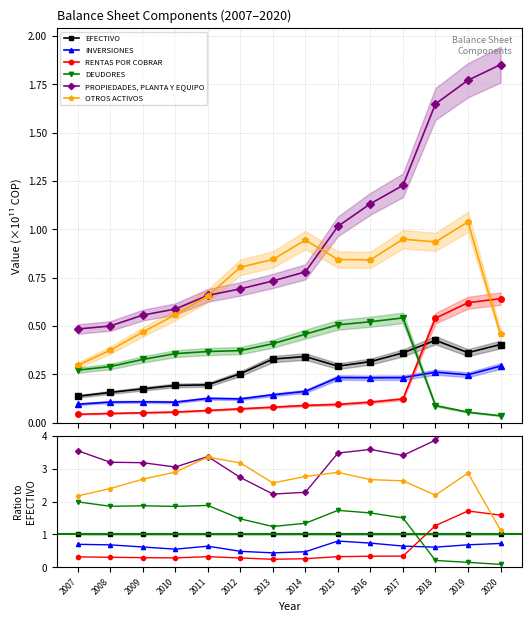

What are all the series names shown in the legend?

EFECTIVO, INVERSIONES, RENTAS POR COBRAR, DEUDORES, PROPIEDADES, PLANTA Y EQUIPO, OTROS ACTIVOS